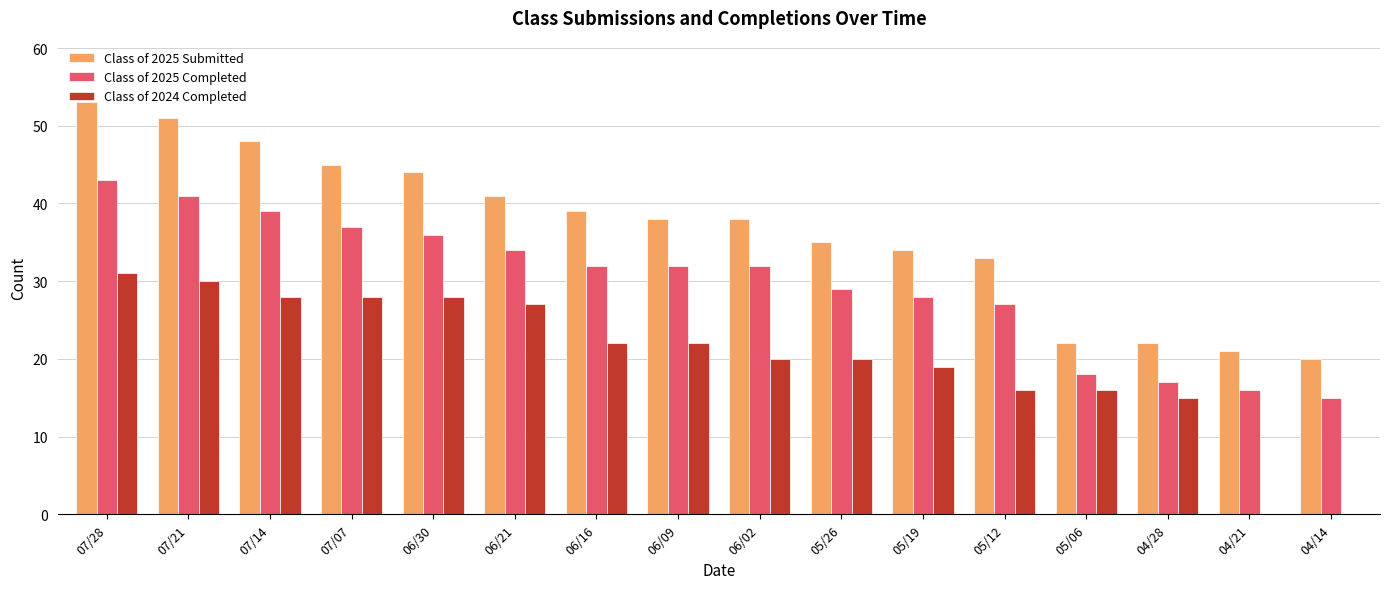

What is the sum of the Class of 2024 Completed values at 07/28 and 05/12?

47